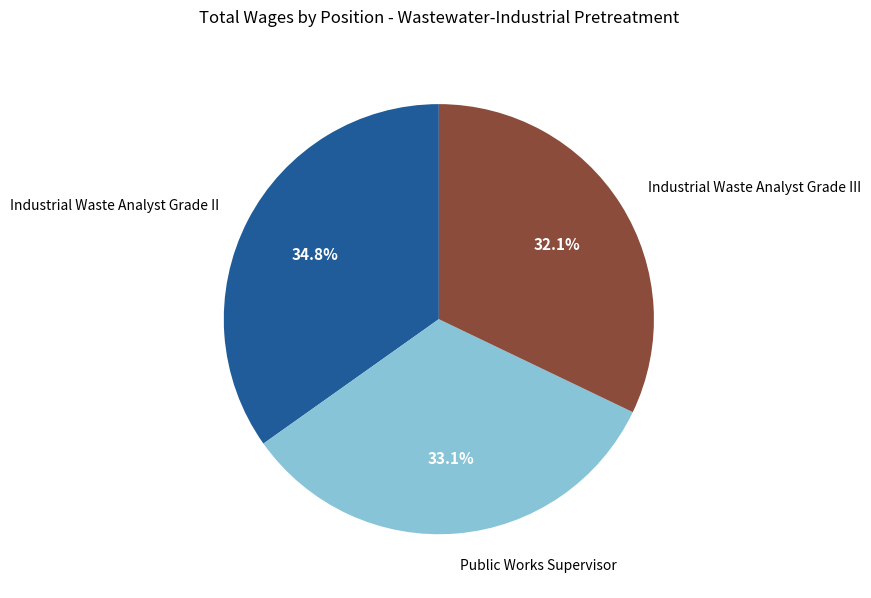

Count the number of slices in the pie.

3